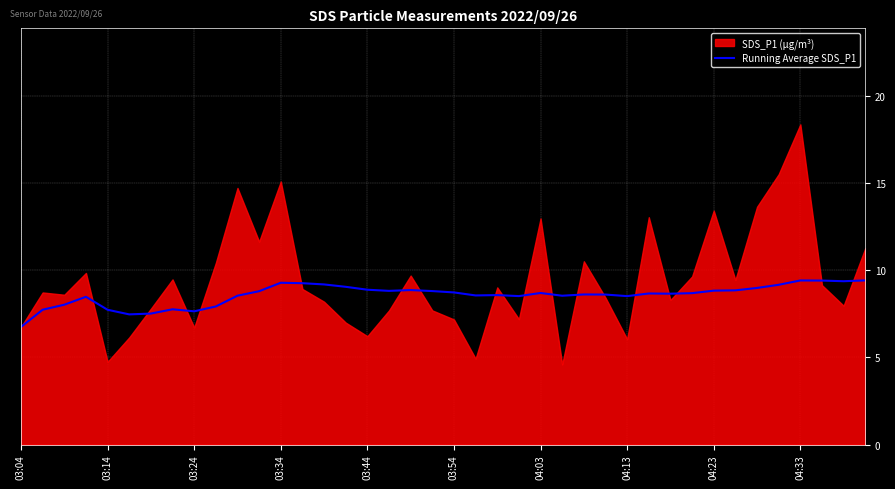

The value at 30 is 5.0. True or false?

False